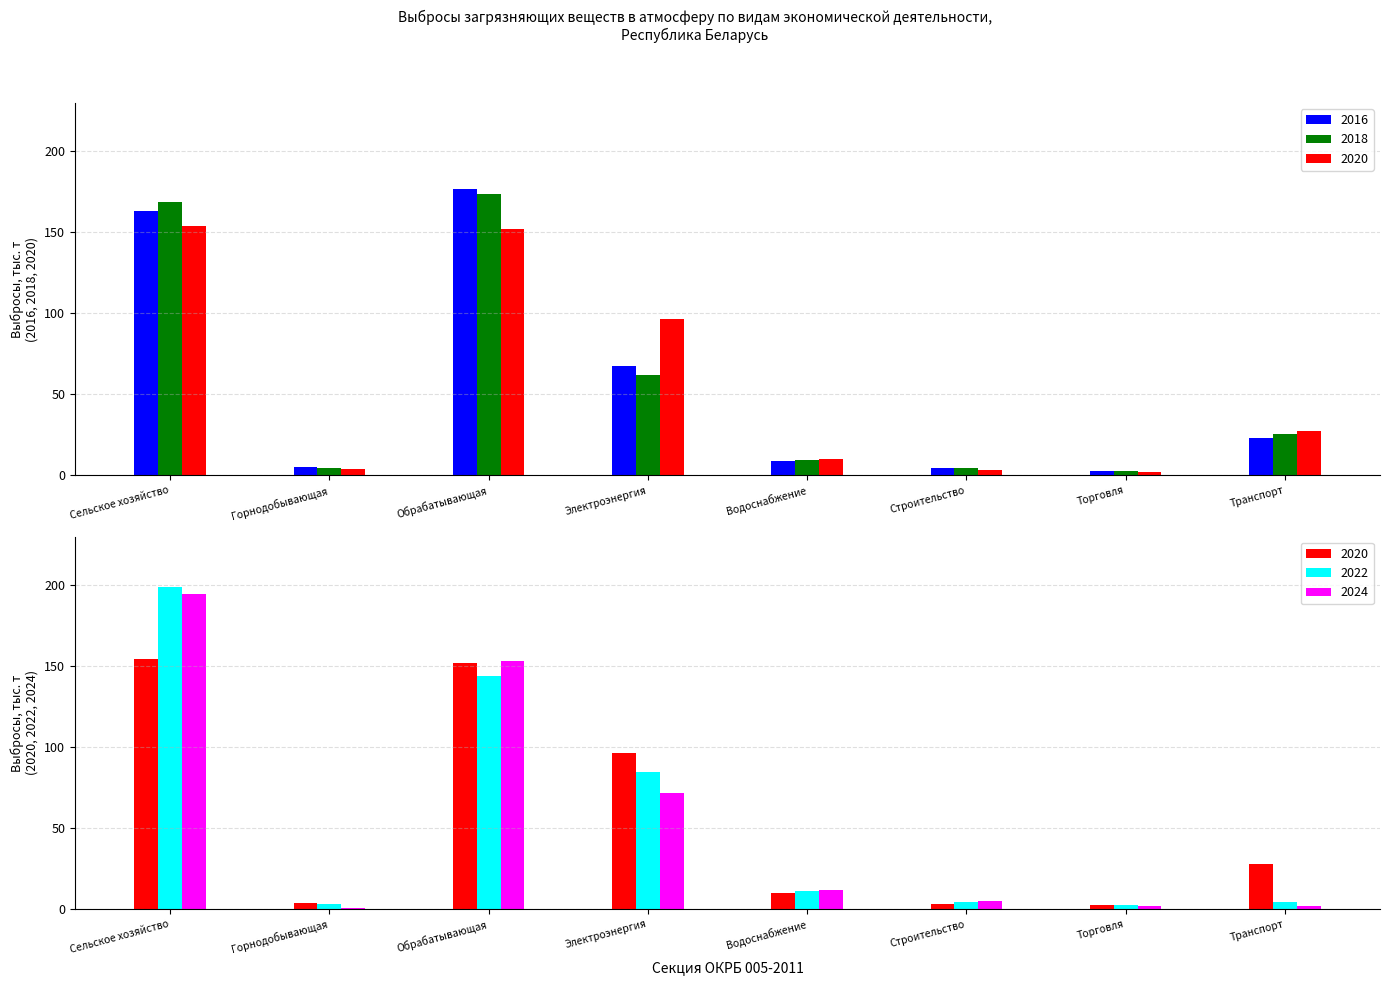

What is the difference between the 2018 values at Строительство and Водоснабжение?

5.4